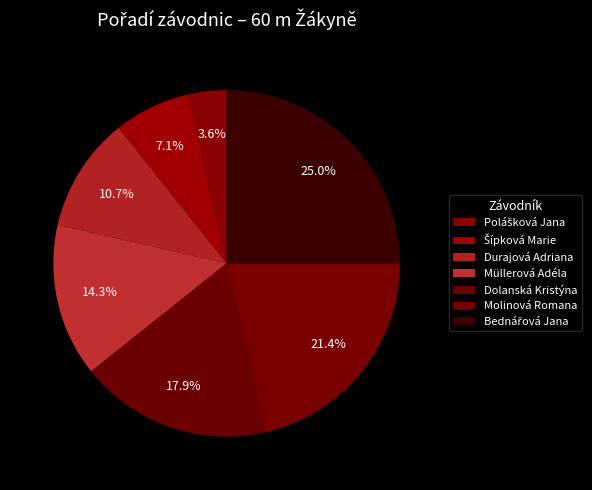

To the nearest percent, what is the combined percentage of Müllerová Adéla and Molinová Romana?

36%